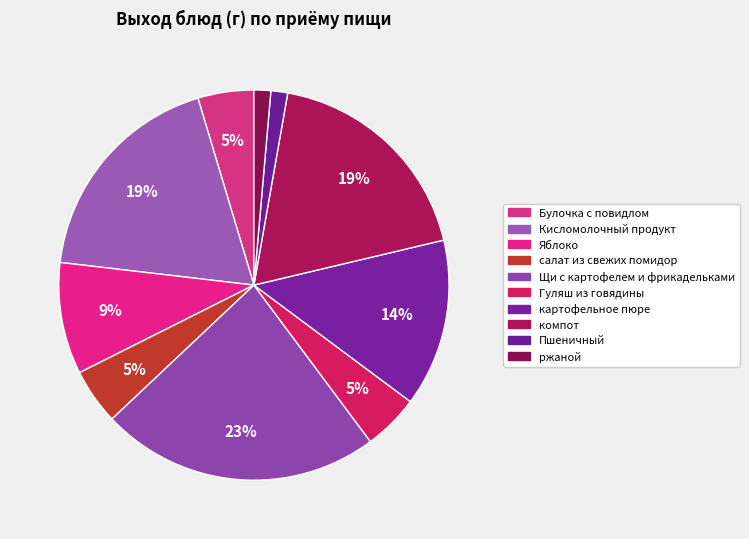

What is the change in value from Яблоко to Пшеничный?

-85